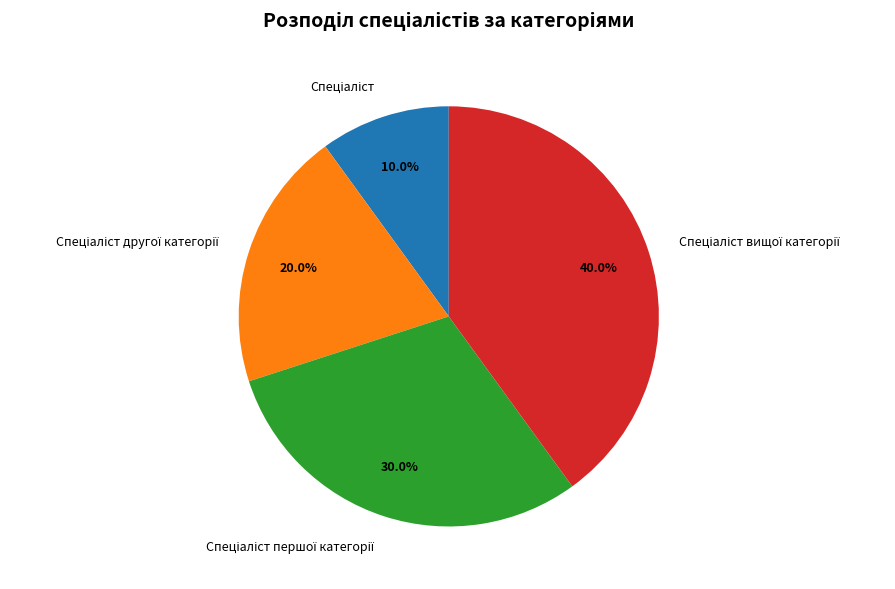

Does any single category account for the majority?

No